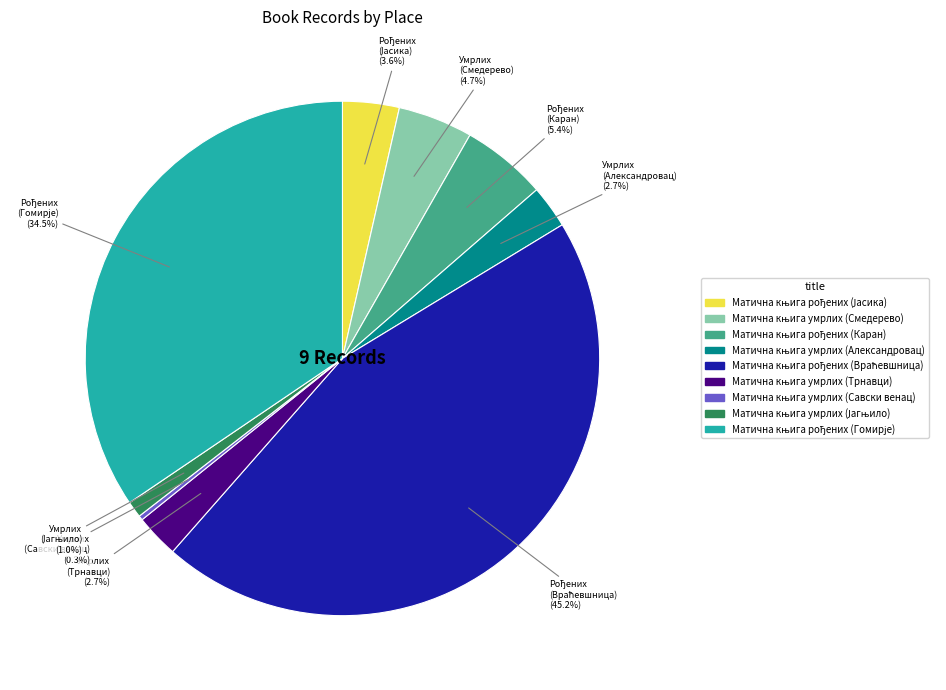

Does any single category account for the majority?

No